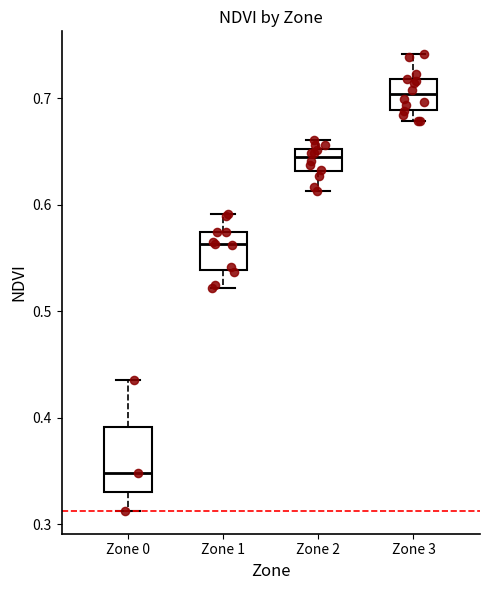

Which box's median line is the highest?

Zone 3